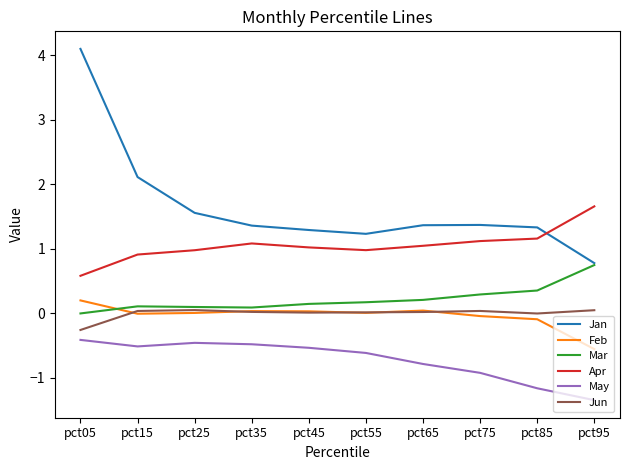

What is the sum of all Apr values?

10.5